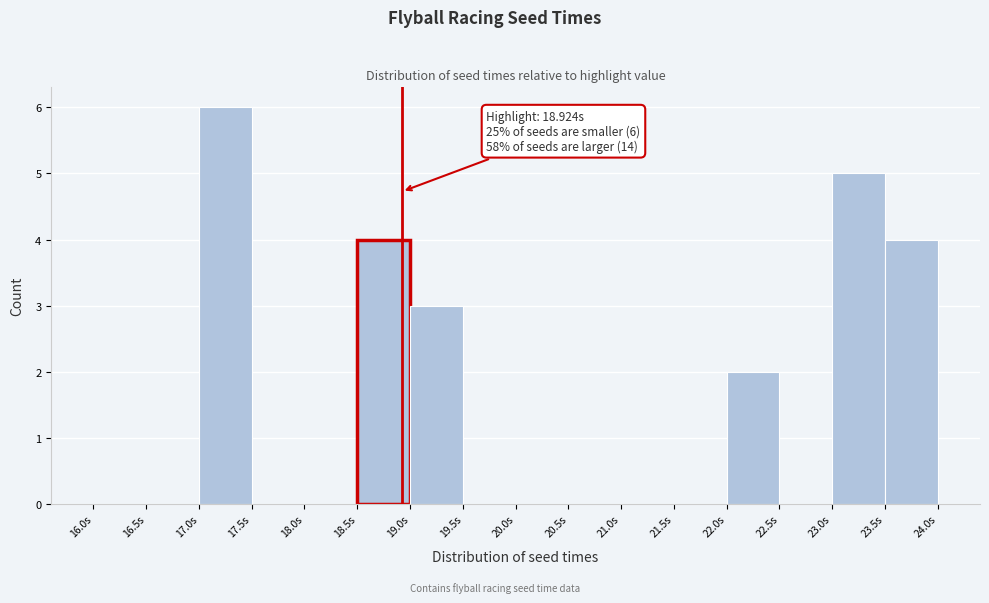

Which range on the x-axis has the tallest bar?

17.0 to 17.5